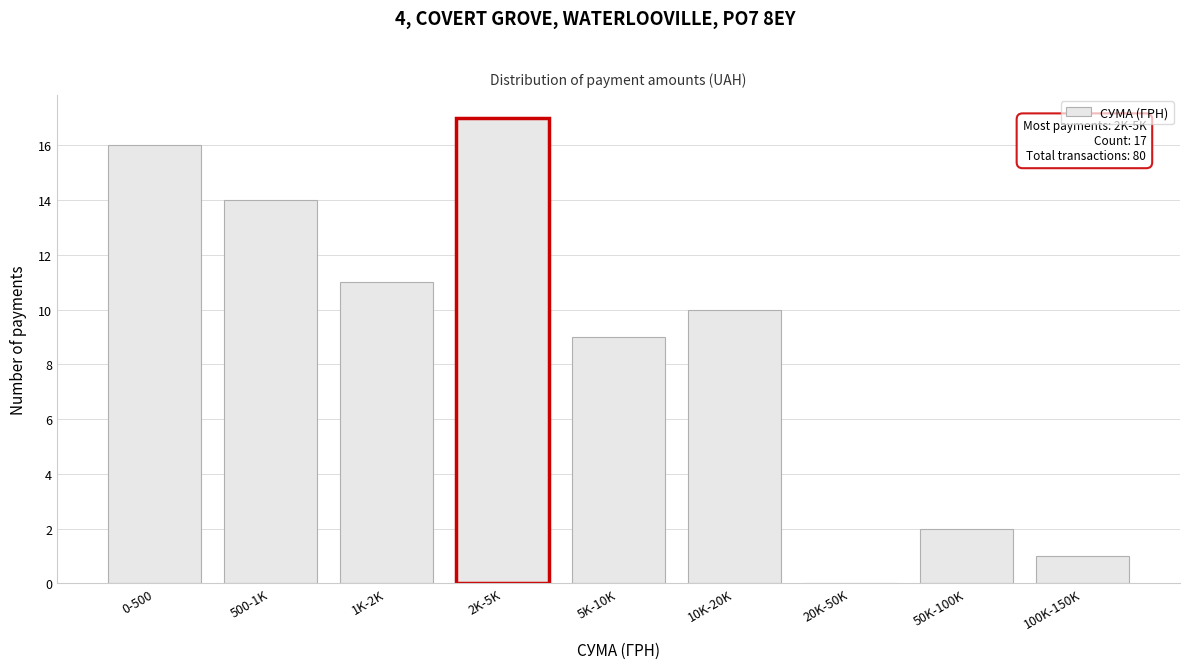

Reading left to right, extract all data points from this chart.

0-500=16	500-1K=14	1K-2K=11	2K-5K=17	5K-10K=9	10K-20K=10	20K-50K=0	50K-100K=2	100K-150K=1